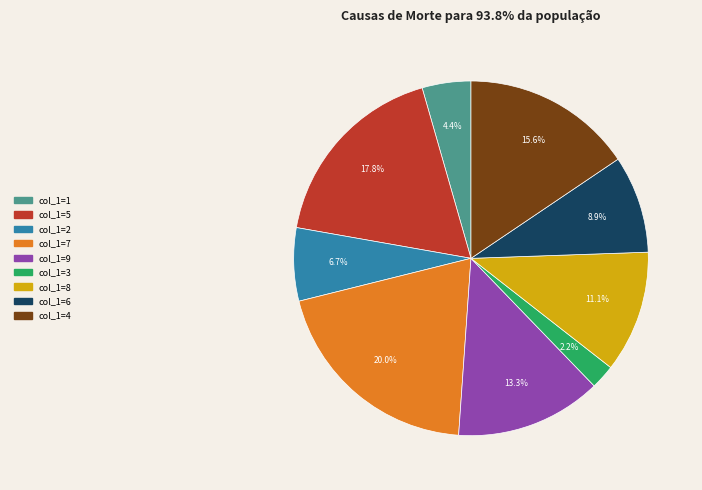

How many slices are in this pie chart?

9